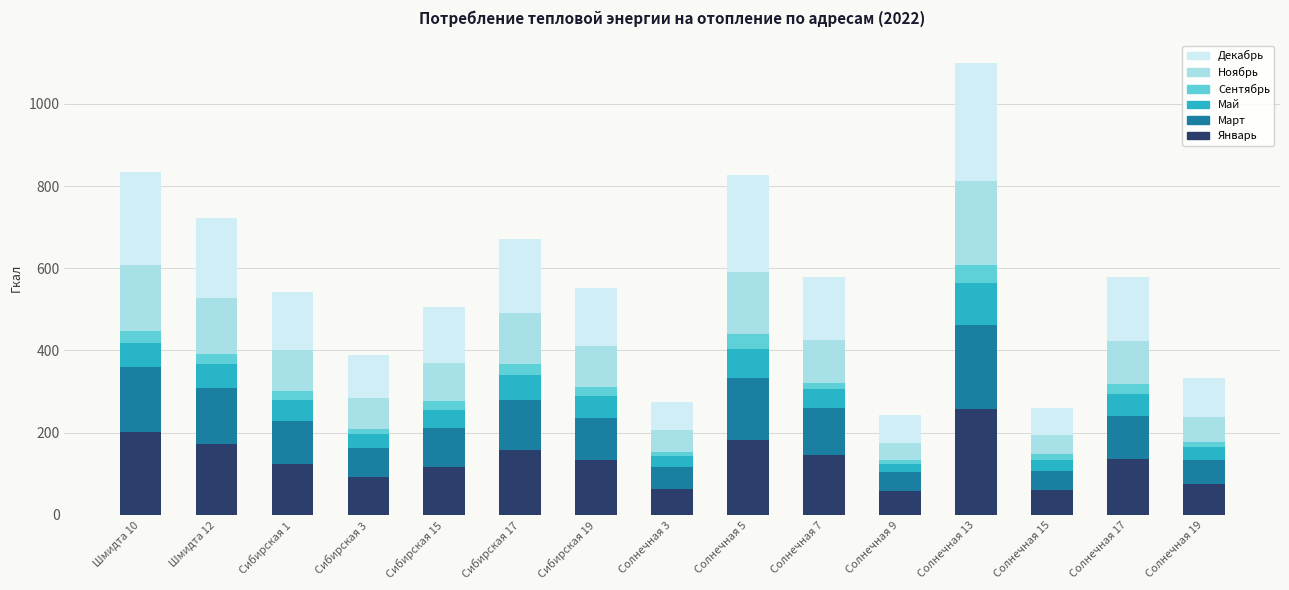

Which category has the highest value in the Январь series?

Солнечная 13